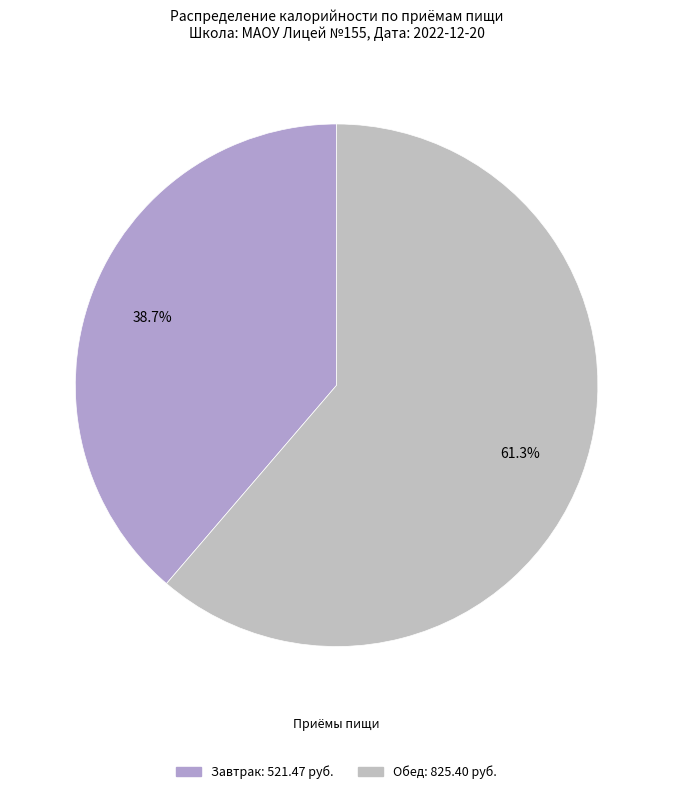

True or false: Обед accounts for 46% of the total.

False